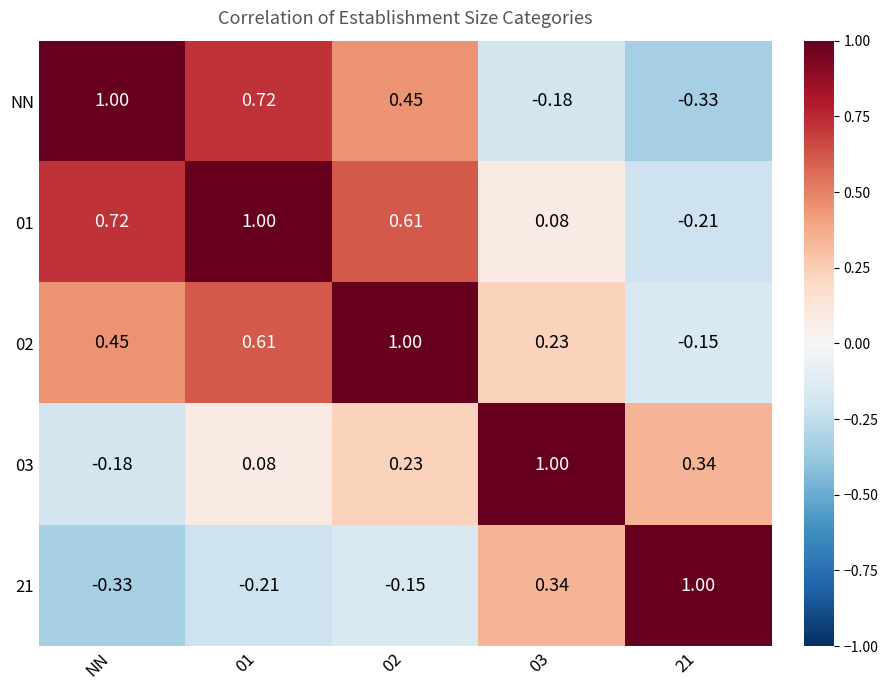

Reading left to right, transcribe all the data shown in this chart.

NN: NN=1.0	01=0.7	02=0.5	03=-0.2	21=-0.3
01: NN=0.7	01=1.0	02=0.6	03=0.1	21=-0.2
02: NN=0.5	01=0.6	02=1.0	03=0.2	21=-0.1
03: NN=-0.2	01=0.1	02=0.2	03=1.0	21=0.3
21: NN=-0.3	01=-0.2	02=-0.1	03=0.3	21=1.0